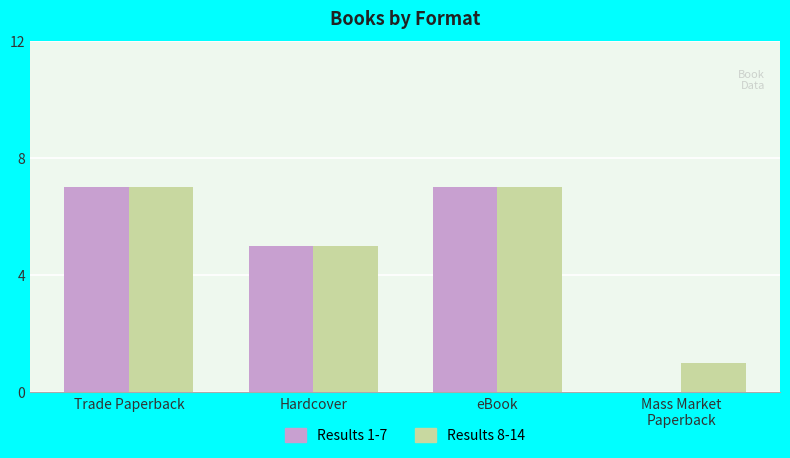

The Results 1-7 series shows 3 at Trade Paperback. True or false?

False